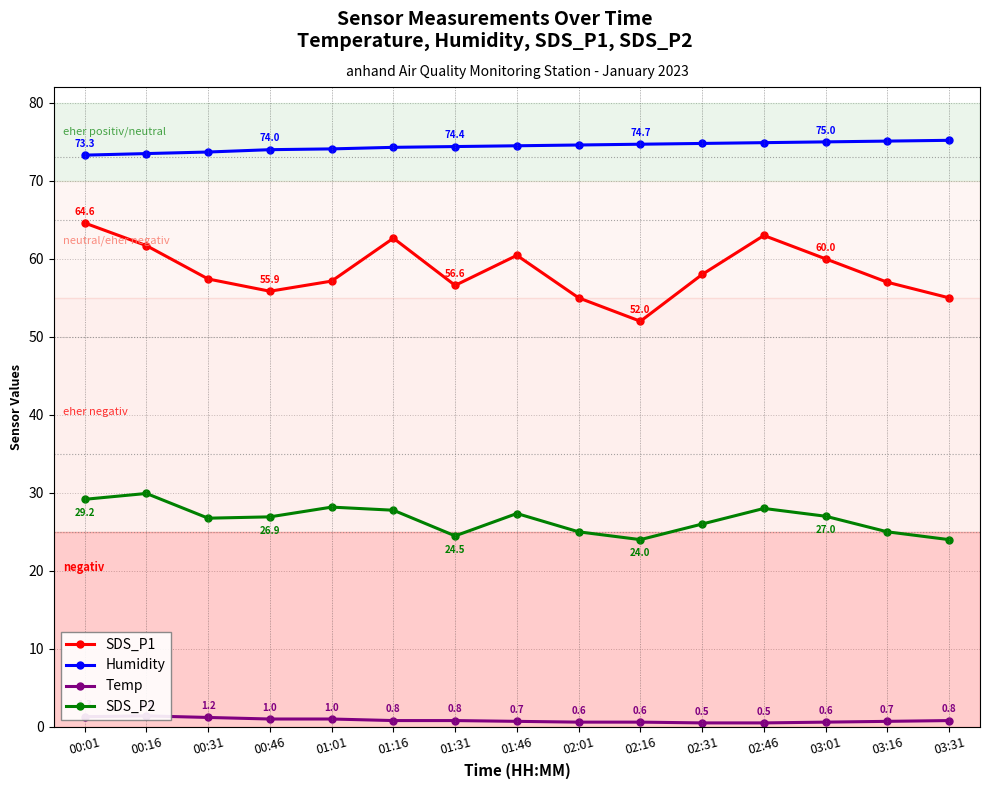

What position from the right is 01:01?

11